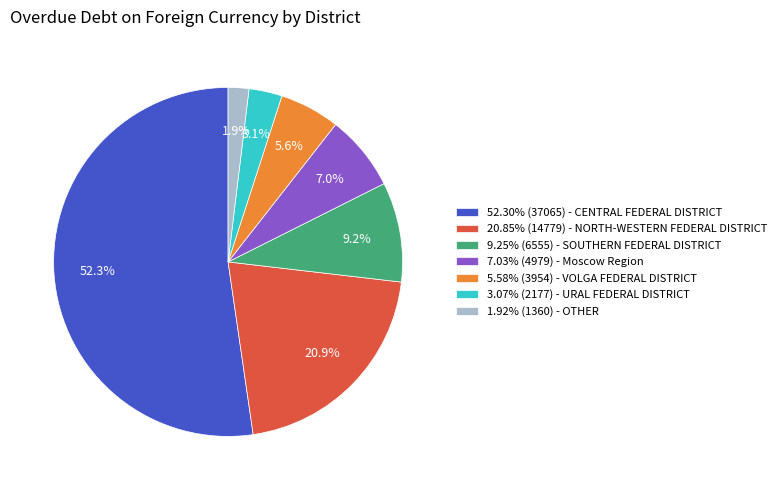

Does 5.58% (3954) - VOLGA FEDERAL DISTRICT account for over 50% of the chart?

No